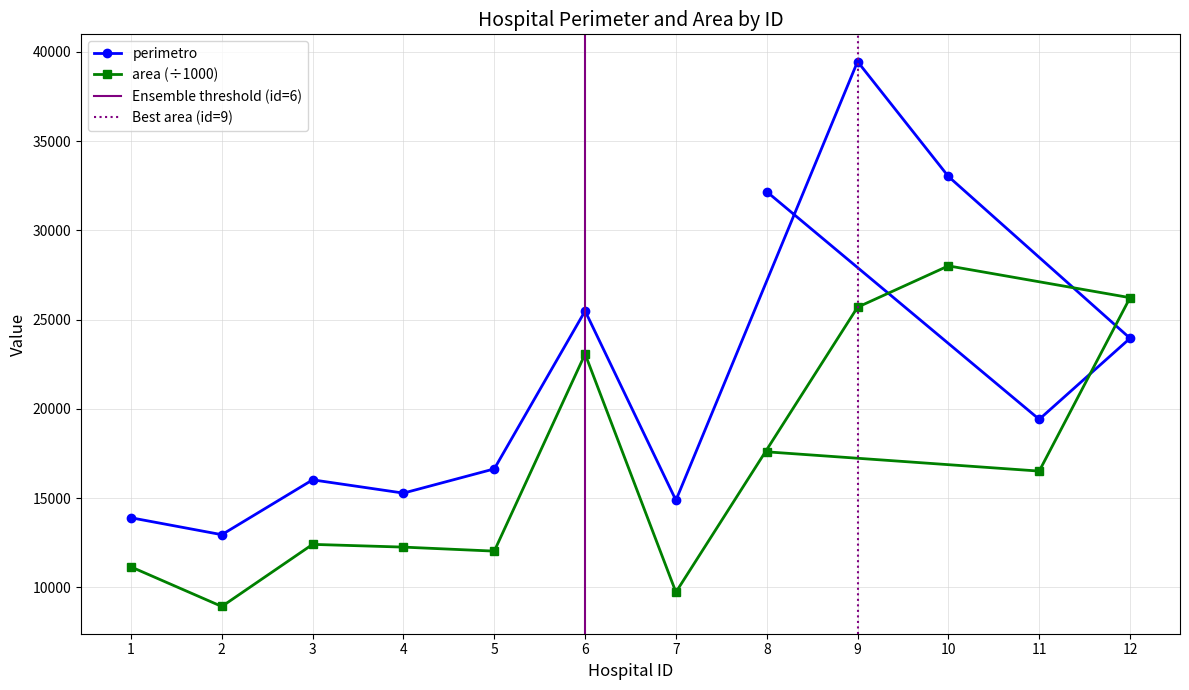

In perimetro, how many points are higher than both neighbors (excluding endpoints)?

3